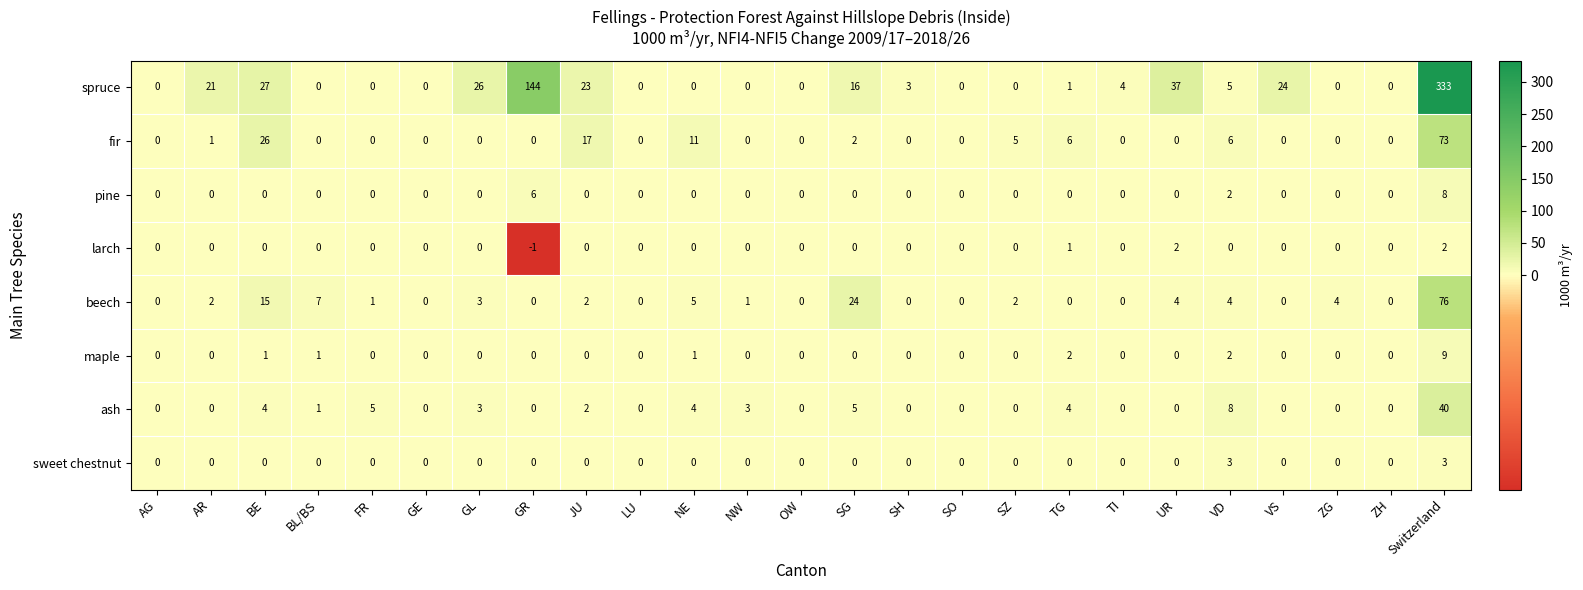

The ash series shows -16 at ZG. True or false?

False